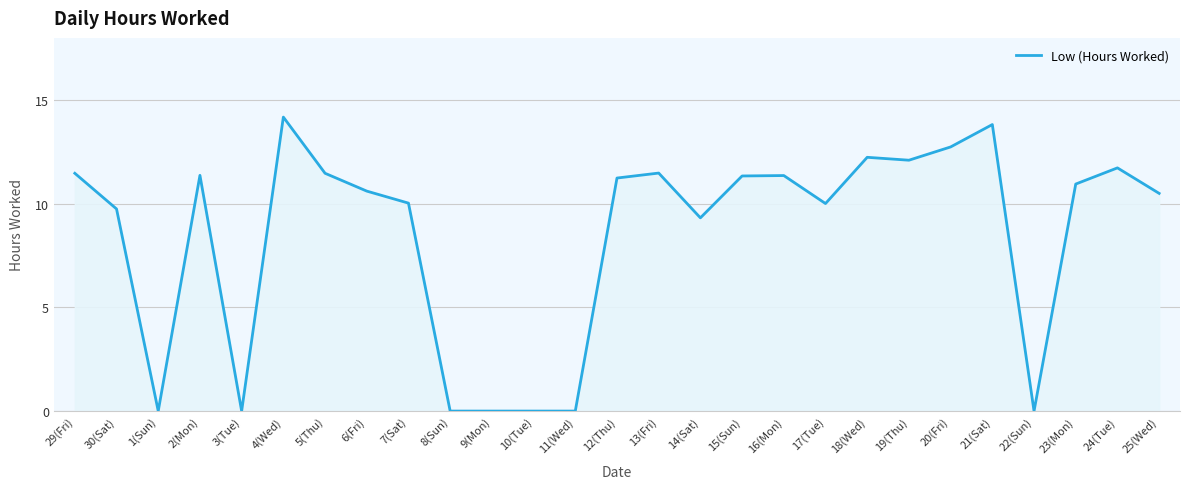

What is the difference between the values at 29(Fri) and 8(Sun)?

11.5